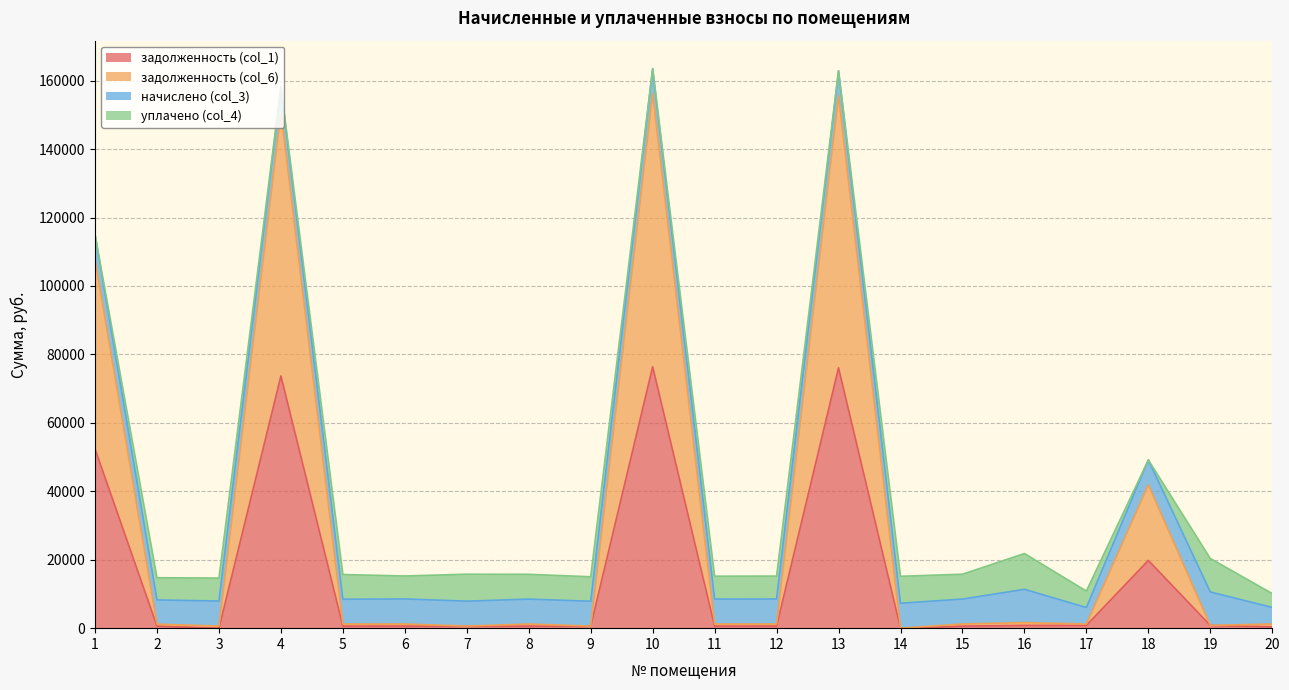

Where is задолженность (col_1) nearest to the value 38199?

1